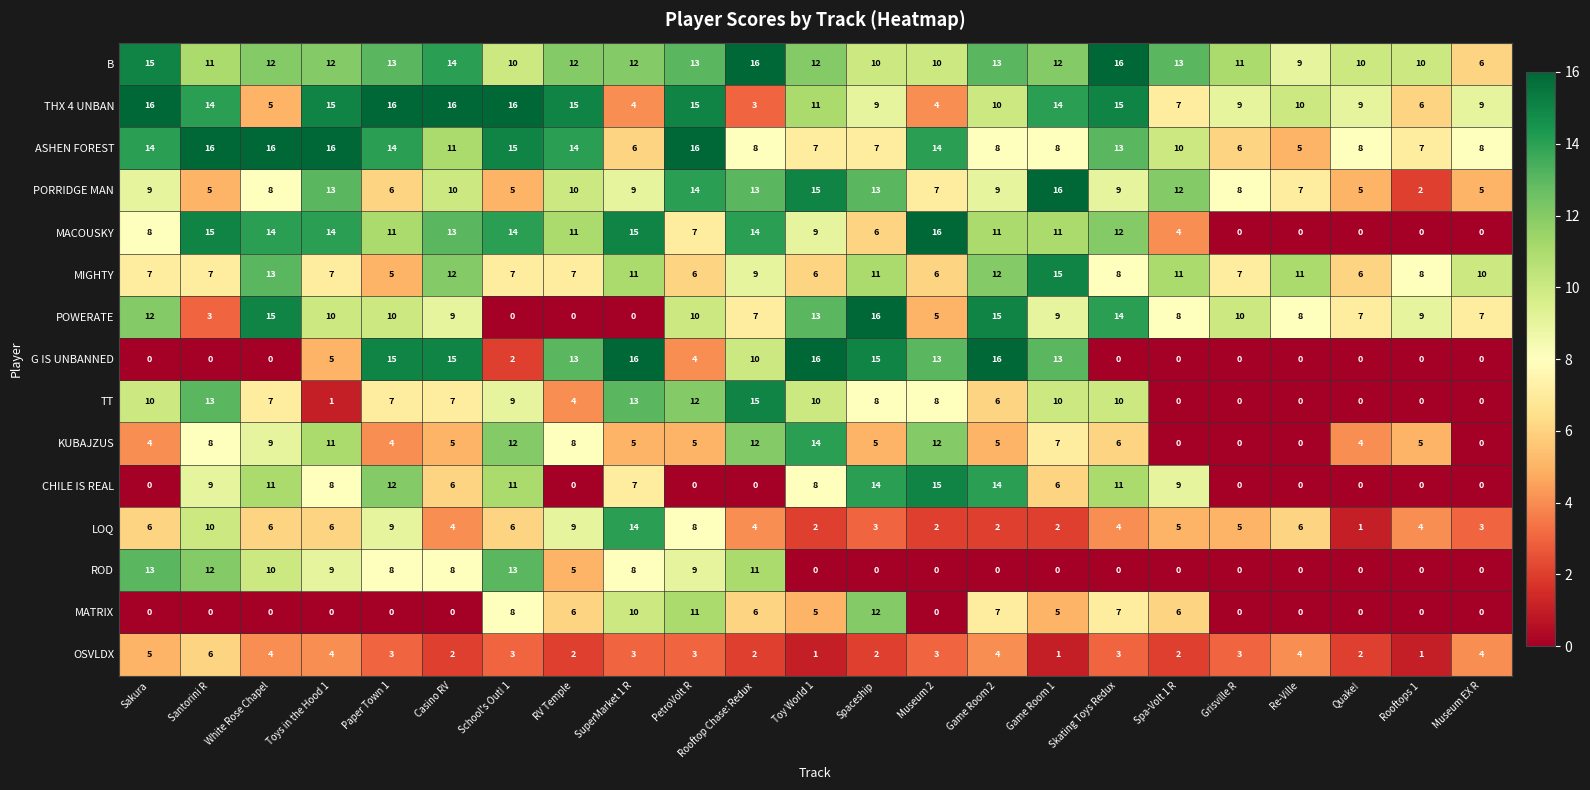

True or false: B has a value of 6 at Sakura.

False